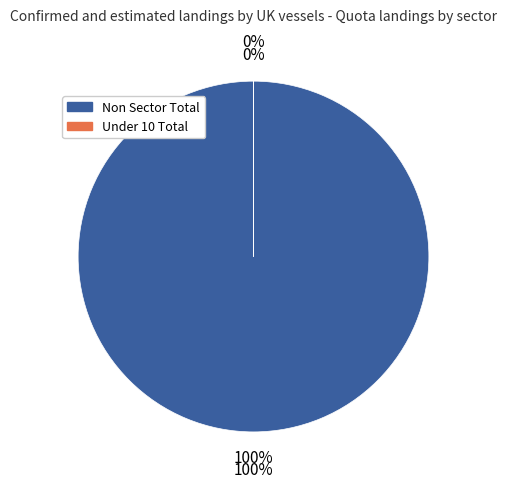

The Under 10 Total slice represents 0% of the pie. True or false?

True